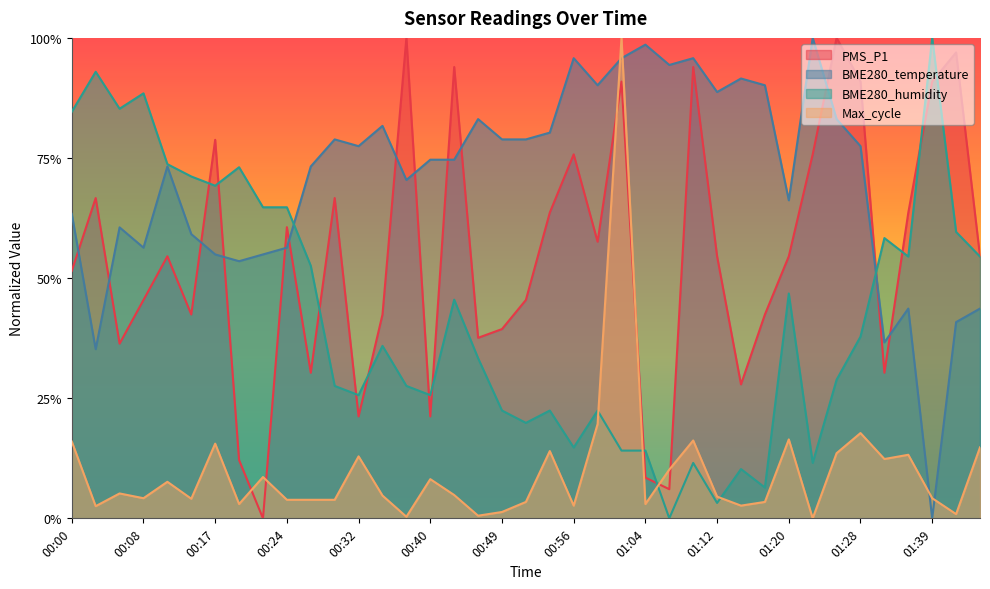

Rank the categories by BME280_temperature value from lowest to highest.

01:39, 00:03, 01:31, 01:42, 01:34, 01:44, 00:19, 00:17, 00:22, 00:08, 00:24, 00:14, 00:06, 00:00, 01:20, 00:37, 00:11, 00:27, 00:40, 00:42, 00:32, 01:28, 00:29, 00:49, 00:51, 00:53, 00:35, 00:45, 01:25, 01:12, 00:58, 01:17, 01:14, 01:06, 00:56, 01:01, 01:09, 01:04, 01:22